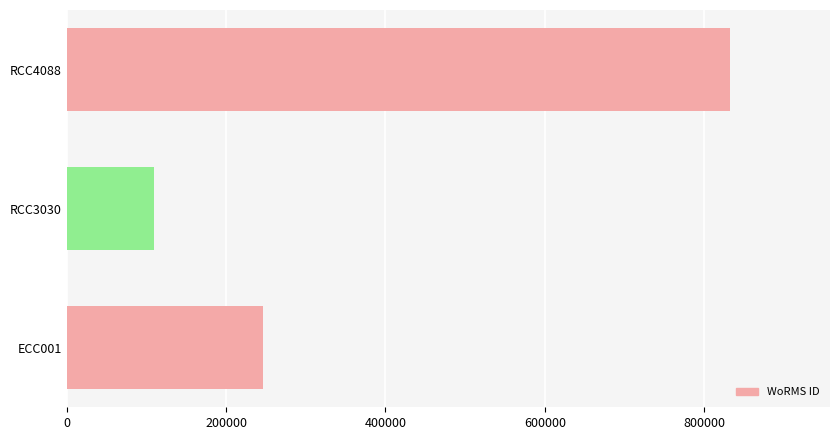

Which has a higher value, ECC001 or RCC4088?

RCC4088